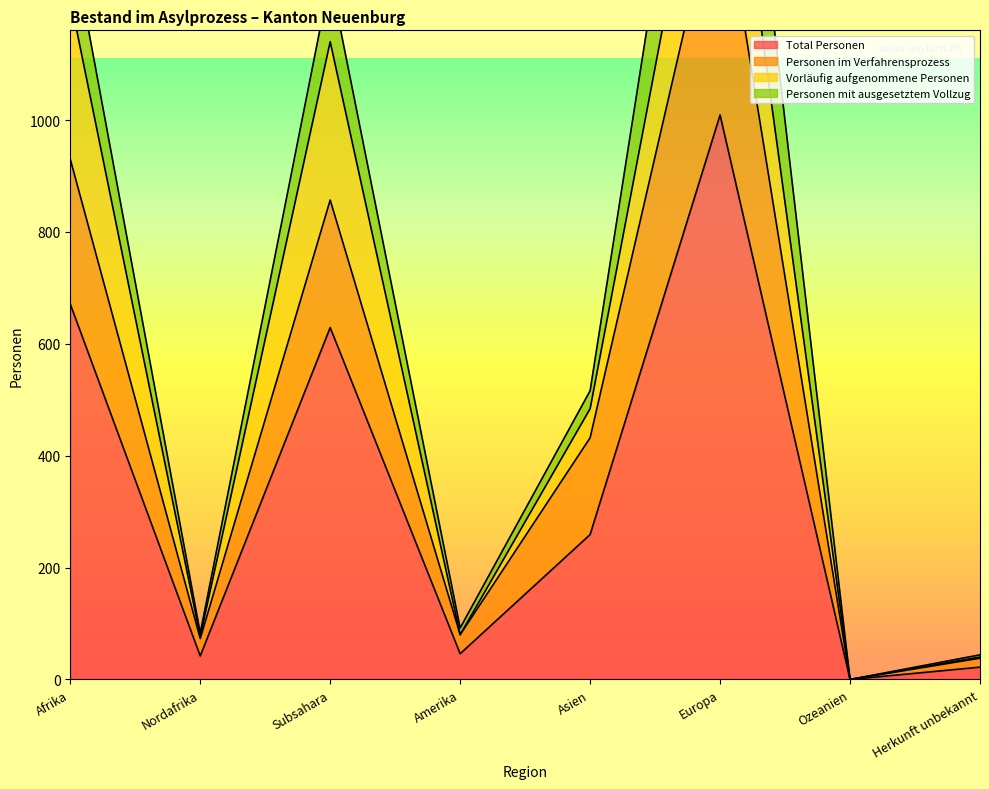

True or false: Total Personen has a value of 1112 at Afrika.

False